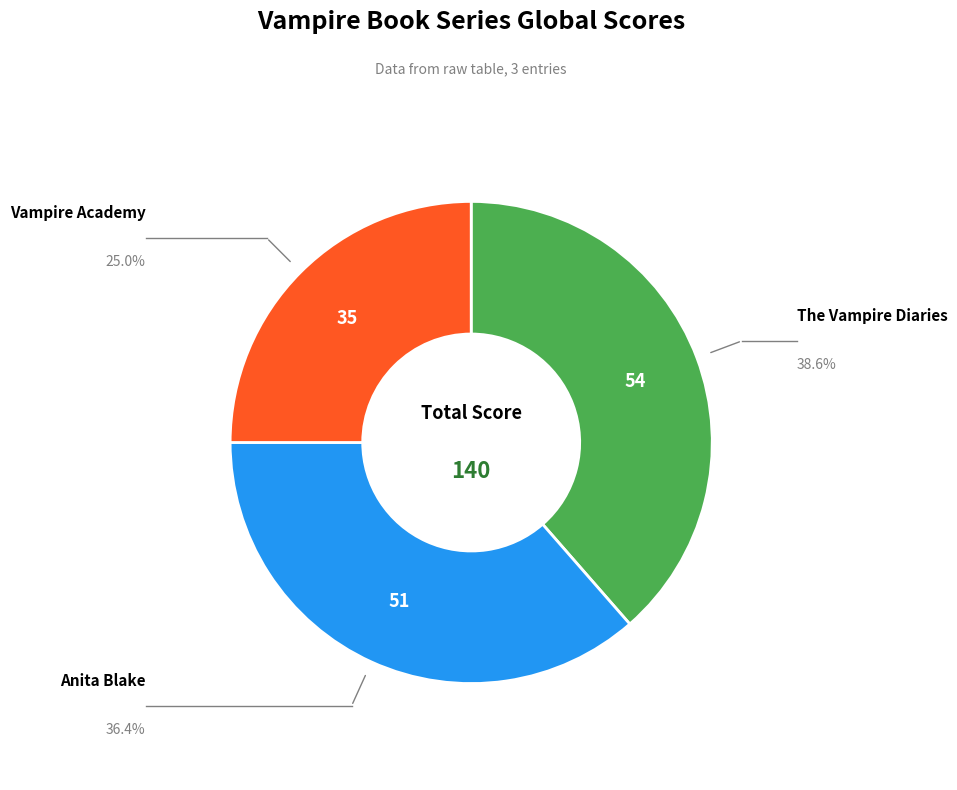

Is there any slice that represents more than half of the pie?

No